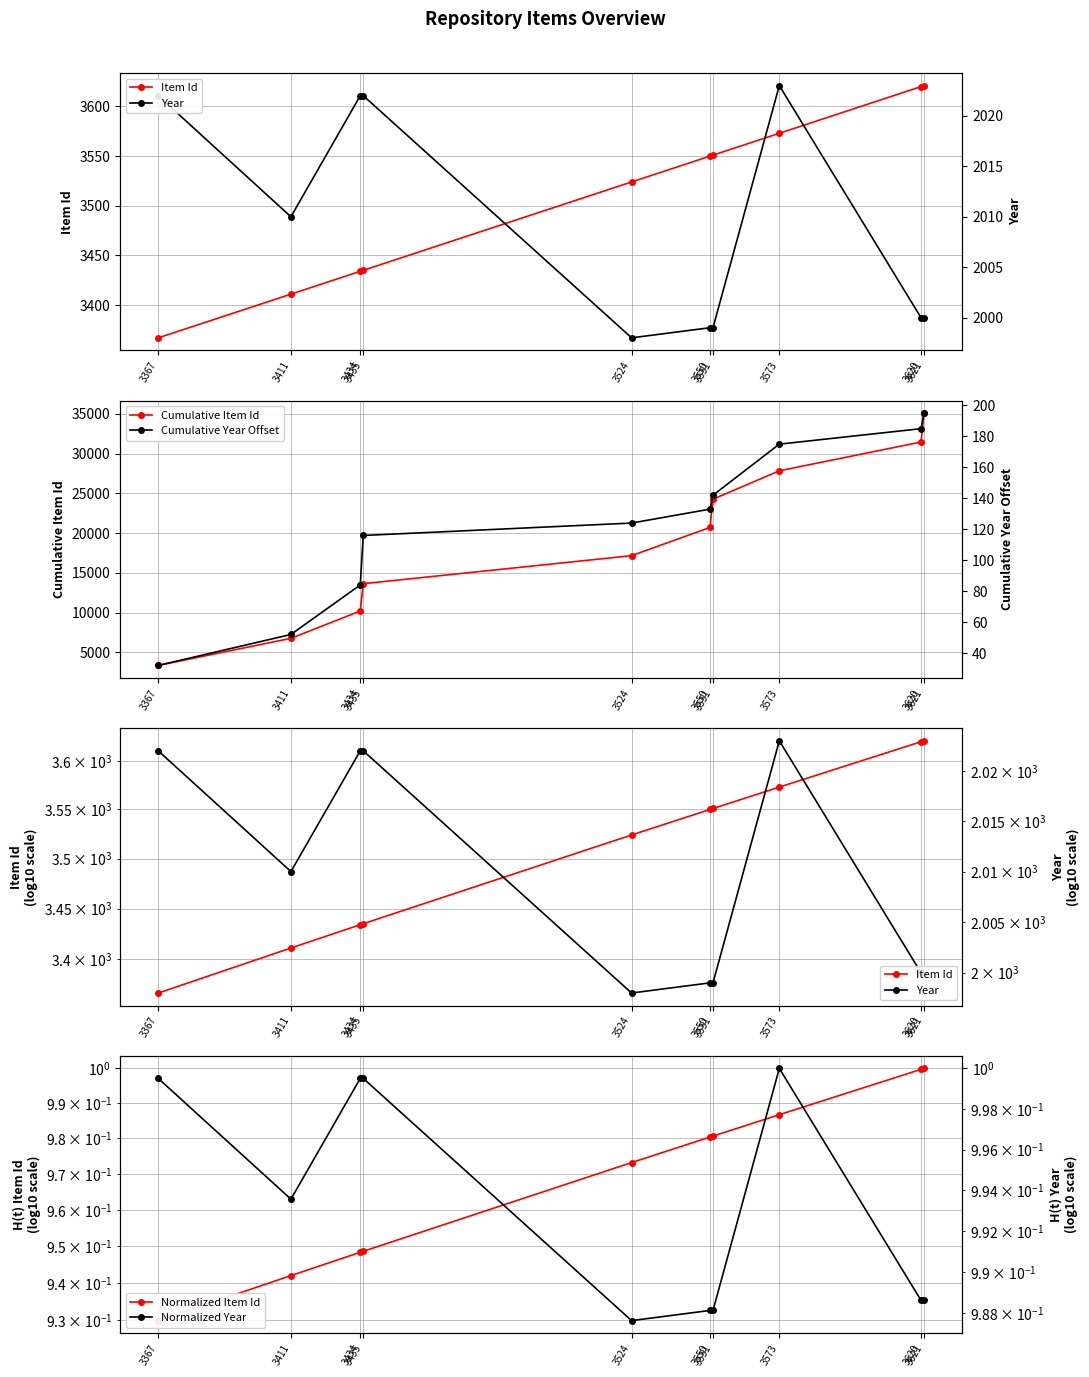

At which label does Cumulative Year Offset reach its peak?

3621